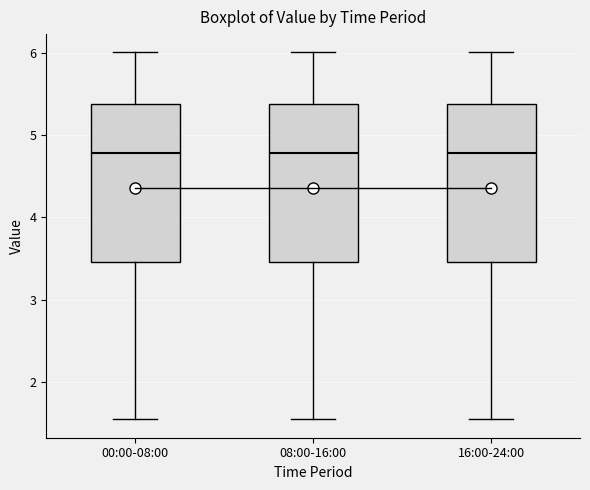

Reading left to right, read every box against the y-axis: the position of its median line, the range the box covers, and the ends of its whiskers. The values are not printed on the chart, so give them approximately, as read against the axis.

00:00-08:00: median 4.8, box 3.5 to 5.4, whiskers 1.5 to 6.0
08:00-16:00: median 4.8, box 3.5 to 5.4, whiskers 1.5 to 6.0
16:00-24:00: median 4.8, box 3.5 to 5.4, whiskers 1.5 to 6.0